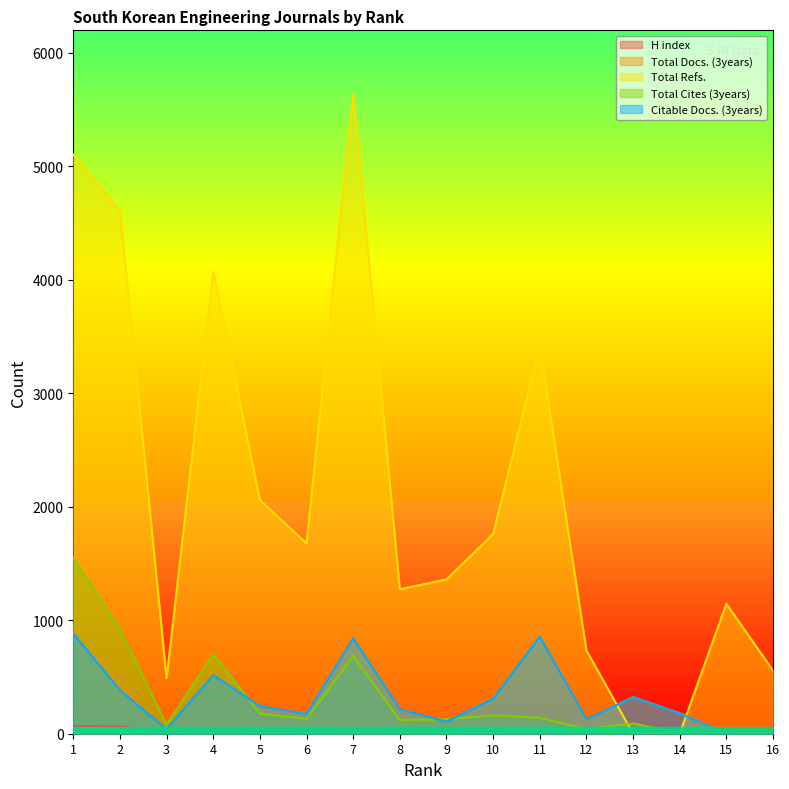

What is the sum of all H index values?

439